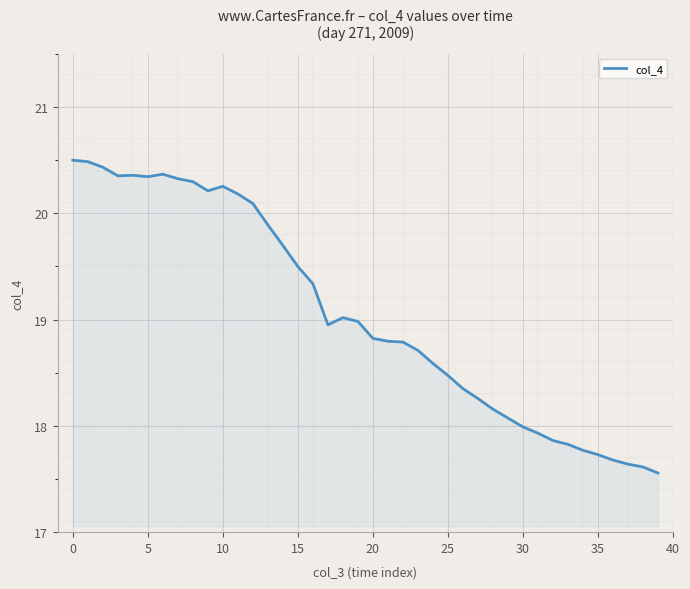

What is the smallest value displayed?

17.6